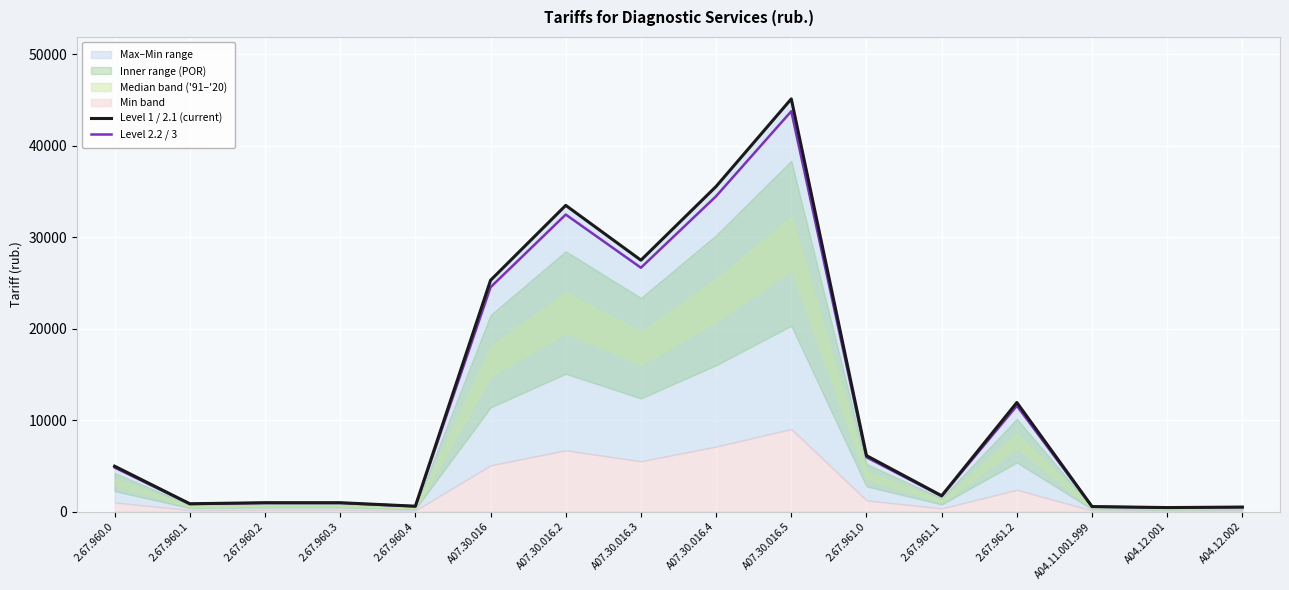

What is the difference between the Level 1 / 2.1 (current) values at 2.67.961.1 and 2.67.960.1?

875.0